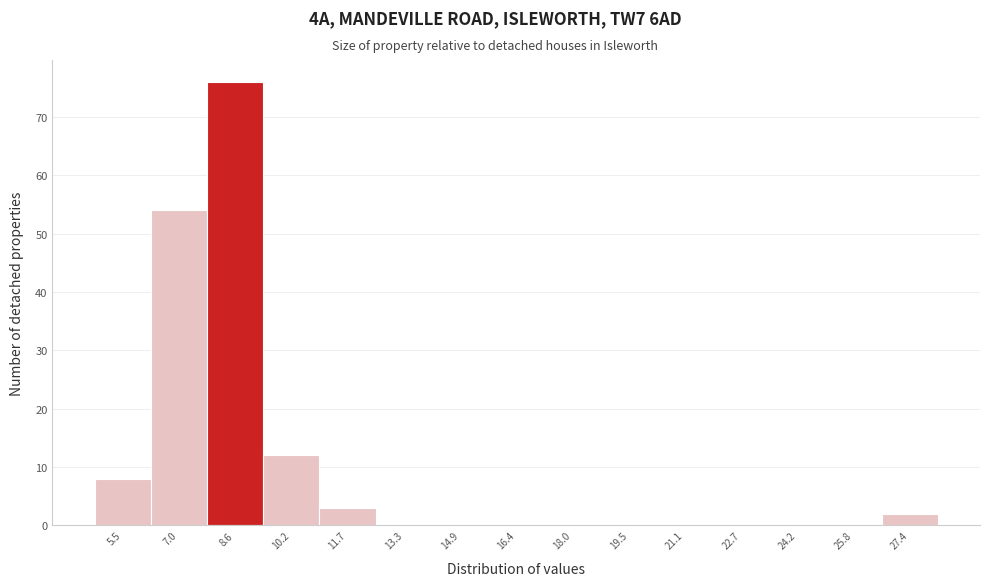

Reading left to right, list every bar in this chart as the range it spans on the x-axis followed by its height. Neither the bar edges nor the heights are printed on the chart, so give them approximately, as read against the axes.

4.6 to 6.2: 8
6.2 to 7.8: 54
7.8 to 9.4: 76
9.4 to 11.0: 12
11.0 to 12.6: 3
12.6 to 14.0: 0
14.0 to 15.6: 0
15.6 to 17.2: 0
17.2 to 18.8: 0
18.8 to 20.4: 0
20.4 to 21.8: 0
21.8 to 23.4: 0
23.4 to 25.0: 0
25.0 to 26.6: 0
26.6 to 28.2: 2